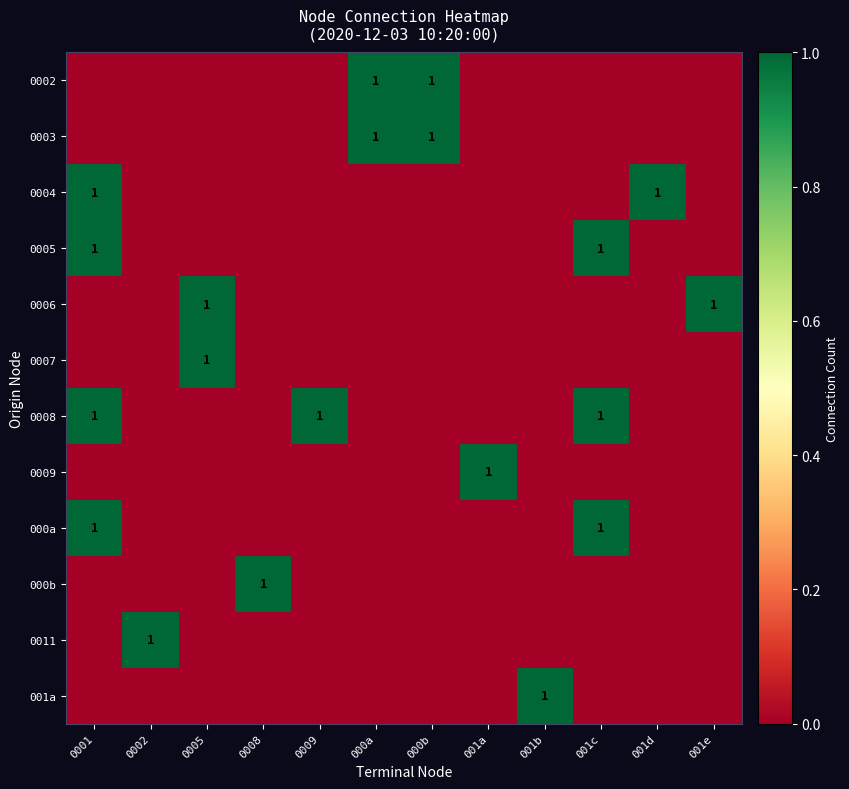

What is the spread (max minus min) of values at 001b?

1